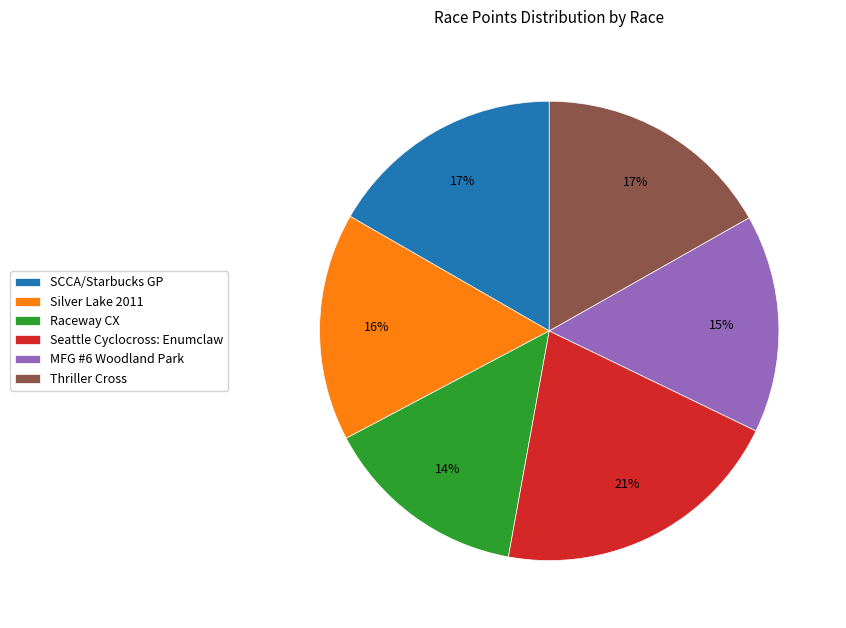

Is it true that MFG #6 Woodland Park is 21% of the pie?

False